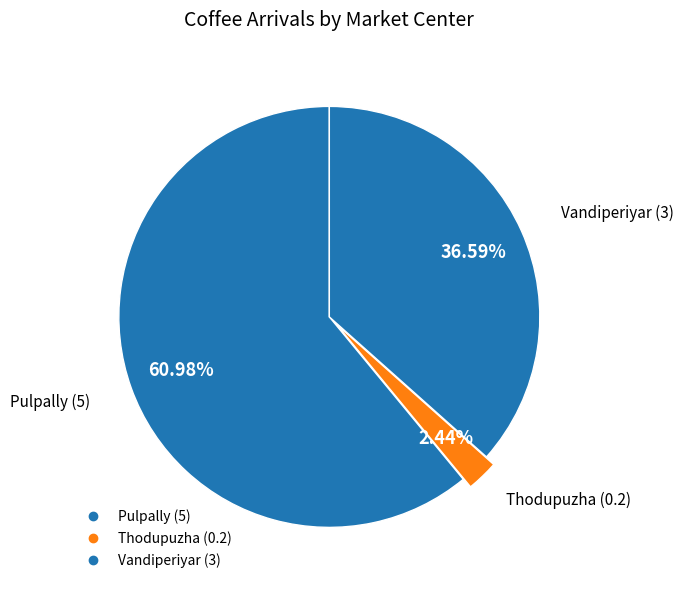

Is there any slice that represents more than half of the pie?

Yes